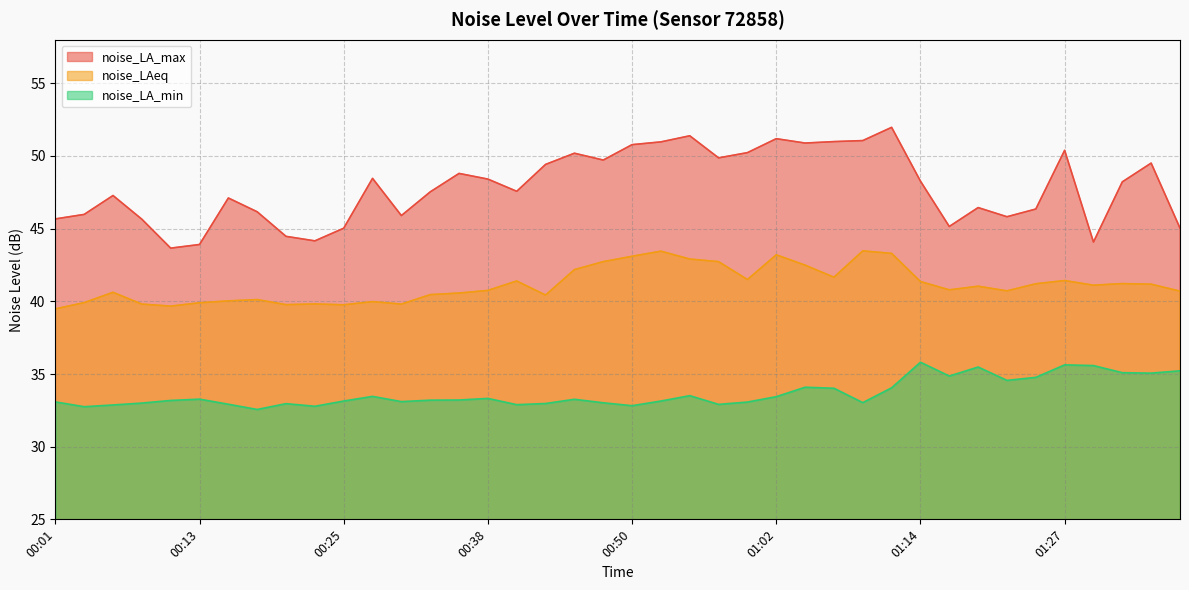

Reading left to right, what are all the values shown in this chart?

noise_LA_max: 45.7	46.0	47.3	45.6	43.7	43.9	47.1	46.2	44.5	44.2	45.0	48.5	45.9	47.5	48.8	48.4	47.6	49.4	50.2	49.7	50.8	51.0	51.4	49.9	50.2	51.2	50.9	51.0	51.1	52.0	48.3	45.1	46.5	45.8	46.4	50.4	44.1	48.2	49.5	45.0
noise_LAeq: 39.5	39.9	40.6	39.8	39.7	39.9	40.0	40.1	39.8	39.8	39.8	40.0	39.8	40.5	40.6	40.8	41.4	40.4	42.2	42.7	43.1	43.5	42.9	42.7	41.5	43.2	42.5	41.7	43.5	43.3	41.4	40.8	41.0	40.7	41.2	41.4	41.1	41.2	41.2	40.7
noise_LA_min: 33.1	32.8	32.9	33.0	33.2	33.3	32.9	32.6	33.0	32.8	33.1	33.5	33.1	33.2	33.2	33.3	32.9	33.0	33.3	33.0	32.8	33.1	33.5	32.9	33.1	33.4	34.1	34.0	33.0	34.0	35.8	34.9	35.5	34.6	34.8	35.6	35.6	35.1	35.1	35.2